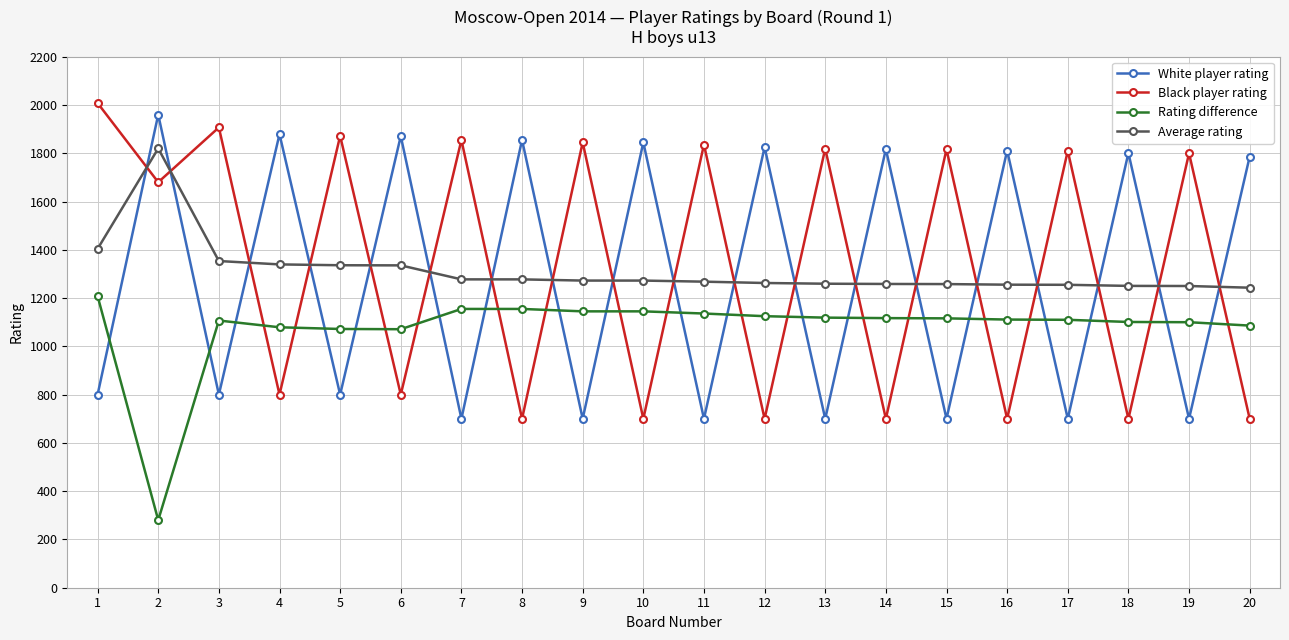

How many distinct data groups are displayed?

4